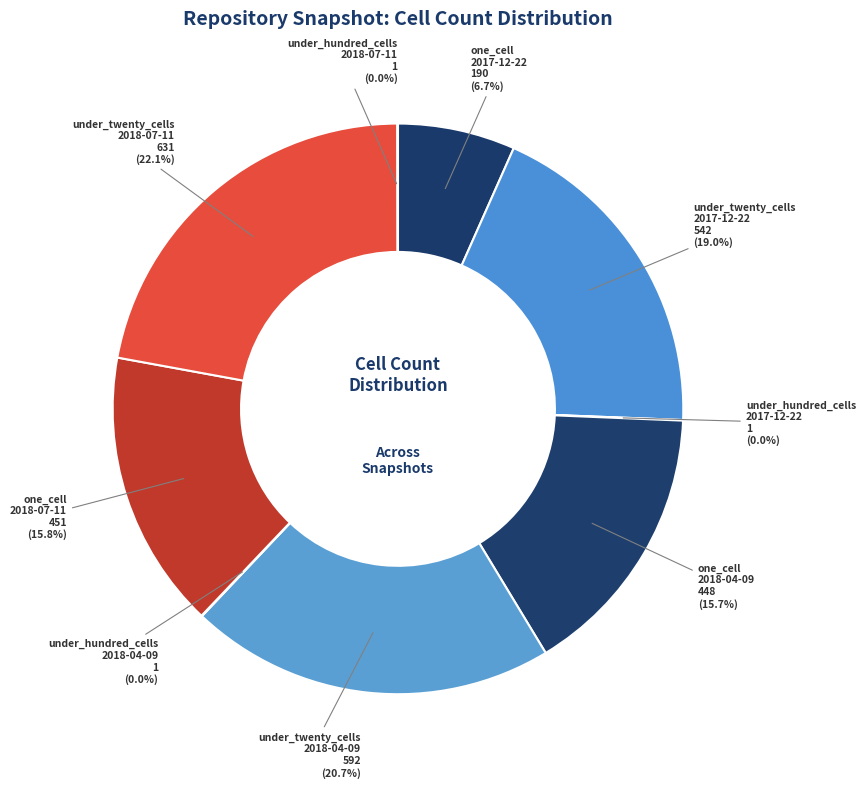

Which category has the biggest portion of the pie?

under_twenty_cells (2018-07-11)